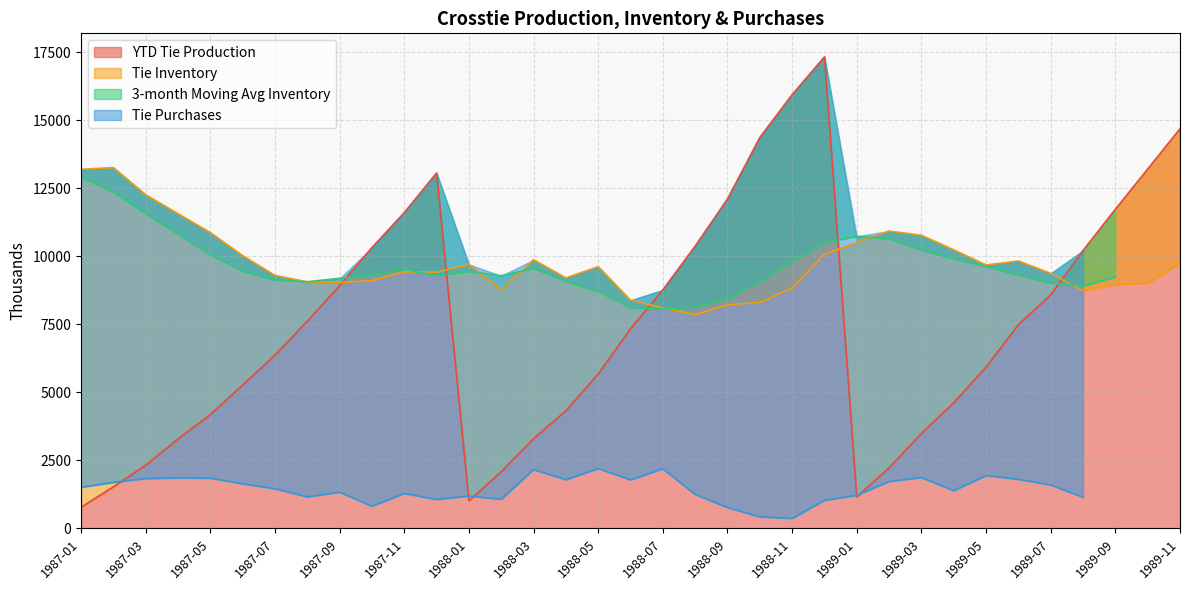

Which has a higher value, 1988-07 or 1987-11?

1987-11